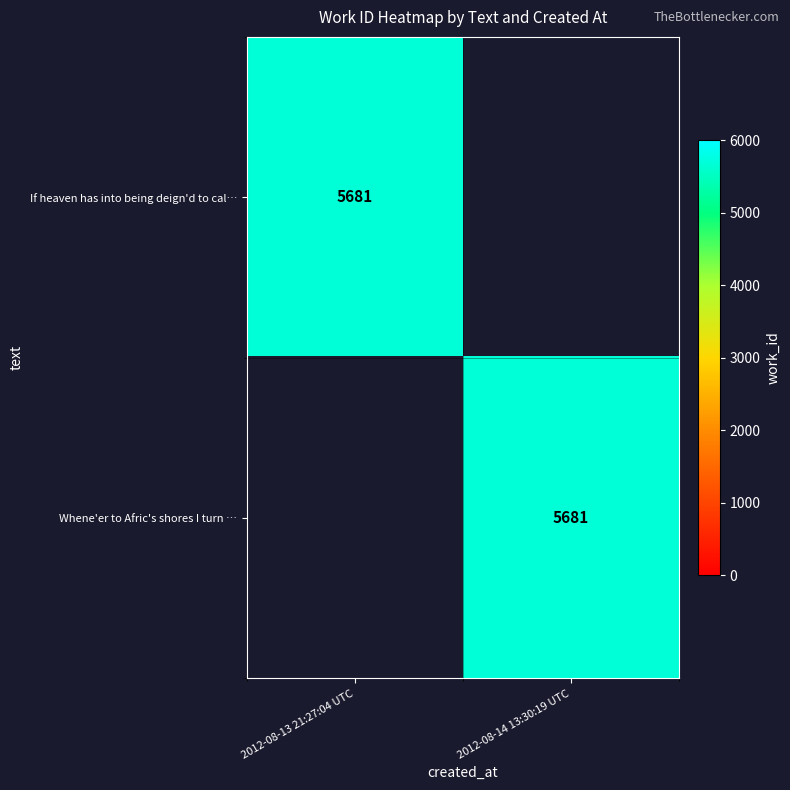

The value of Whene'er to Afric's shores I turn … at 2012-08-14 13:30:19 UTC is 5681. True or false?

True